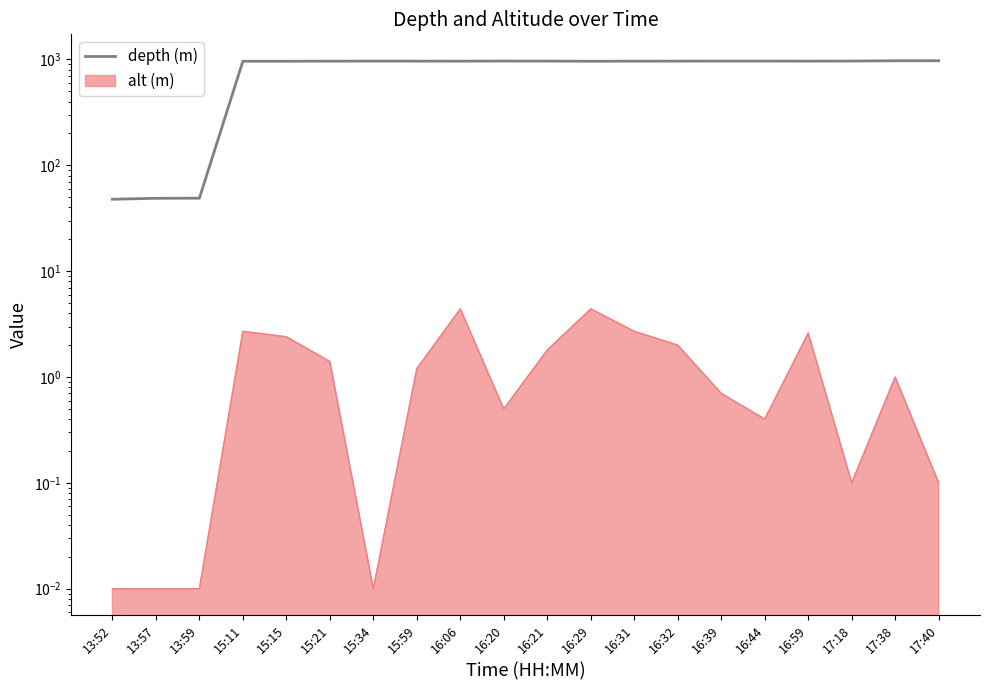

At which category does the chart reach its minimum across all series?

13:52